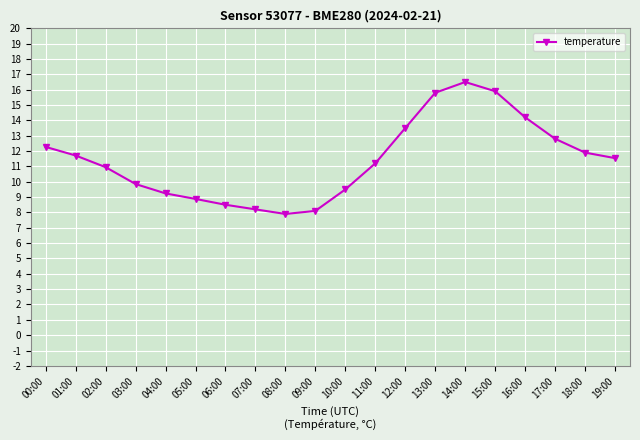

What is the value of the 14th point from the left?

15.8